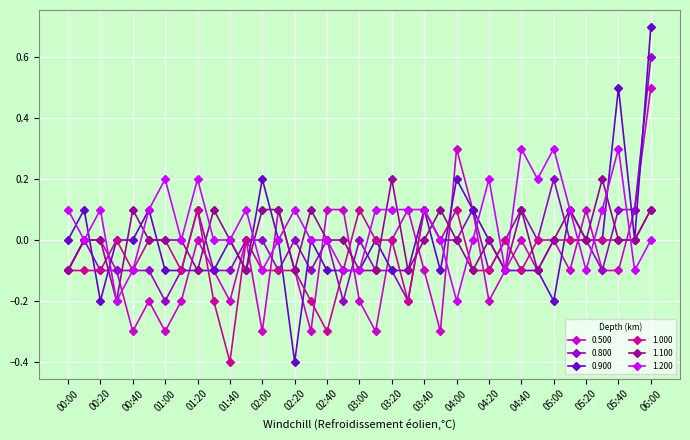

What is the smallest value displayed?

-0.4